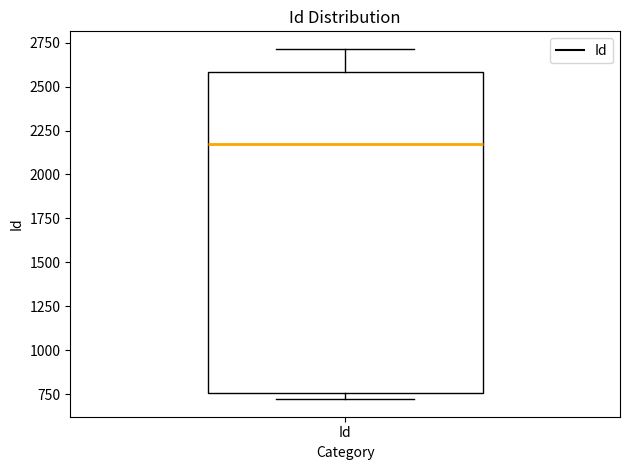

Read this box plot against the y-axis: the position of the median line, the range covered by the box, and the ends of both whiskers. The values are not printed on the chart, so give them approximately, as read against the axis.

median 2150, box 750 to 2600, whiskers 700 to 2700